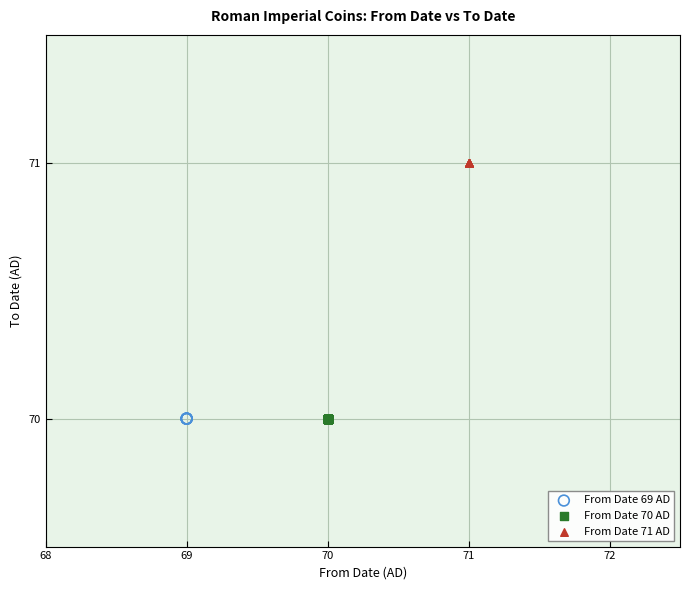

Which series contains the highest Y value?

From Date 71 AD